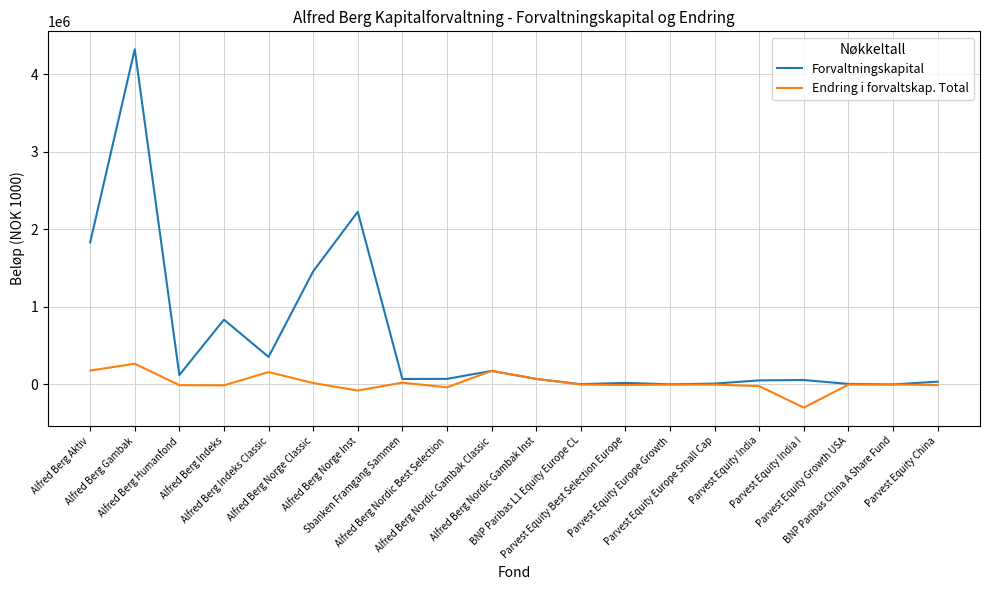

Rank the series by their maximum value, from lowest to highest.

Endring i forvaltskap. Total, Forvaltningskapital